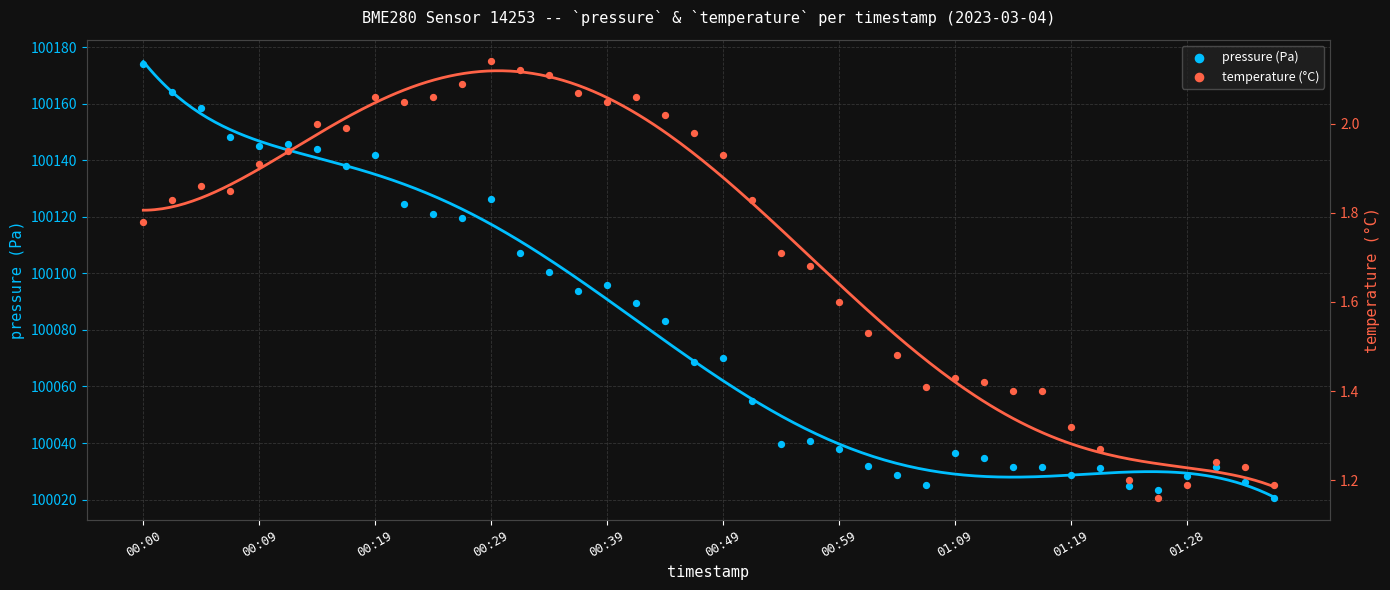

Which series has the largest total across all categories?

pressure (Pa)